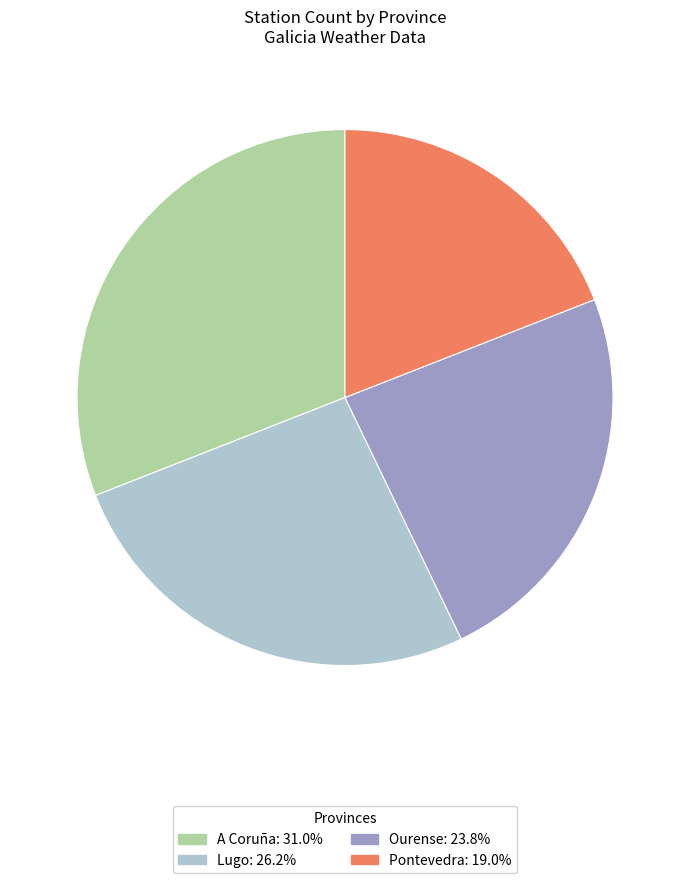

Is the sum of Ourense: 23.8% and A Coruña: 31.0% greater than half?

Yes